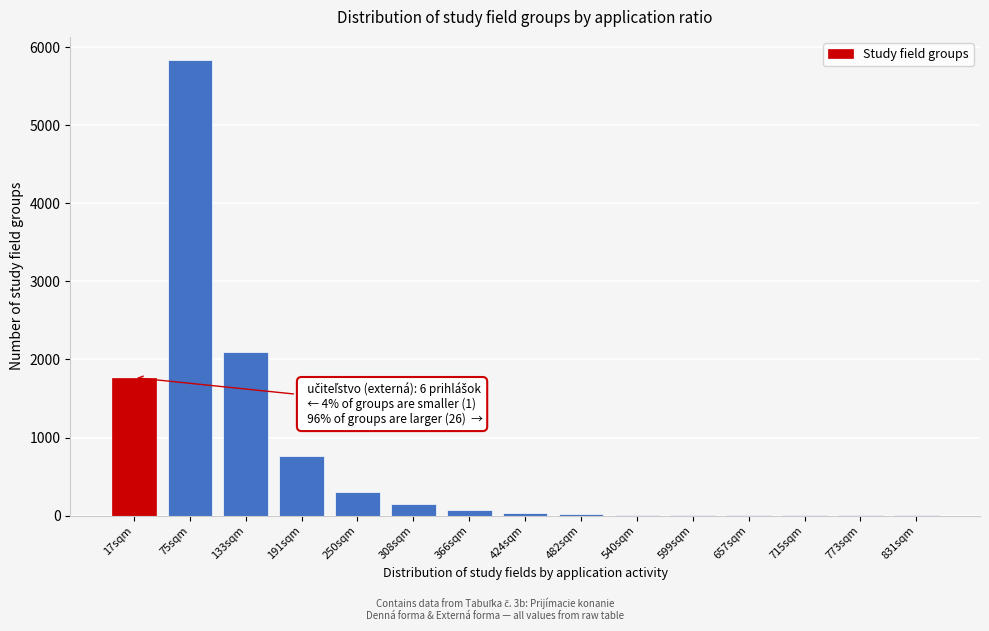

True or false: the data shows 1 at 773sqm.

True